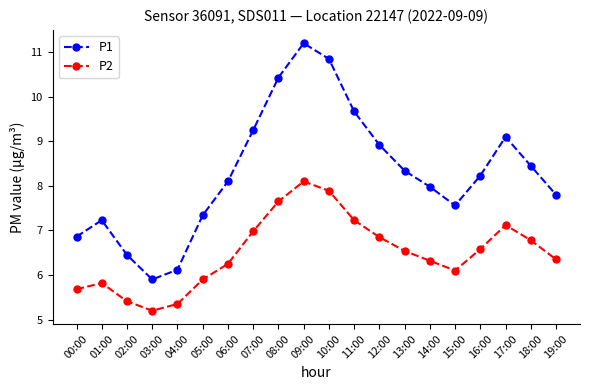

What is the maximum value for P2?

8.1